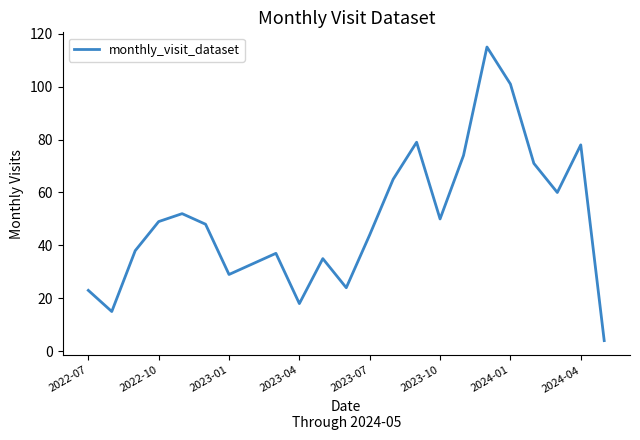

True or false: there are more than 2 points higher than both neighbors.

True